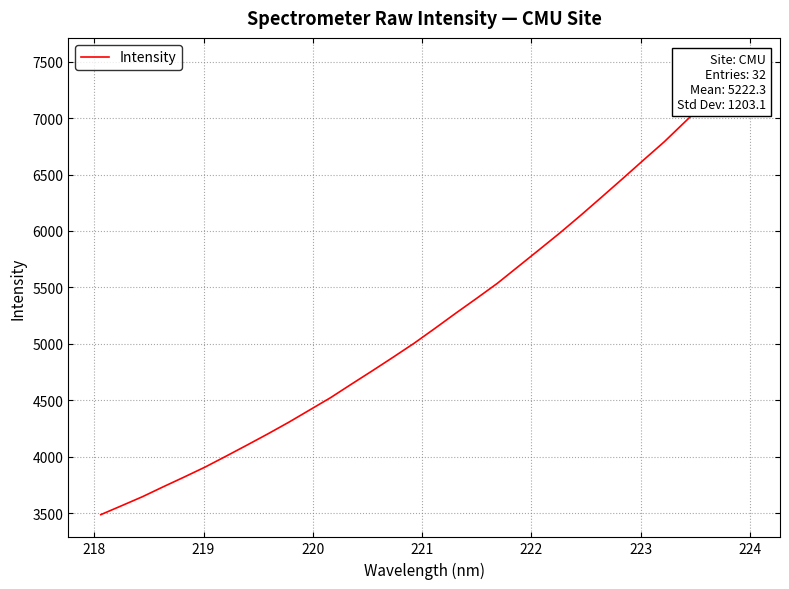

What is the change in value from 14 to 17?

+389.7